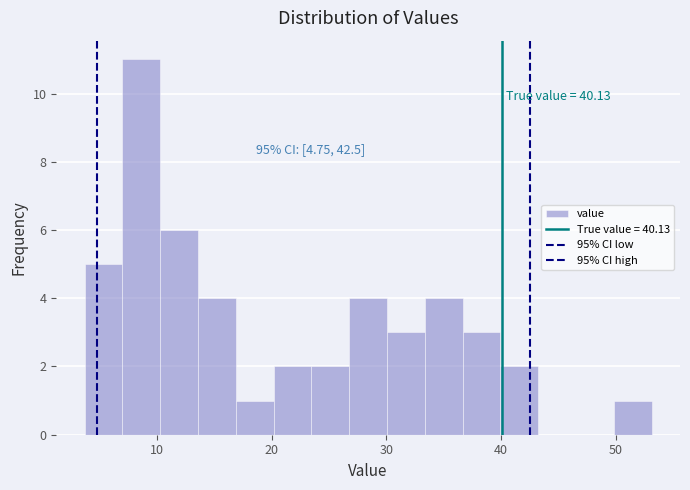

Around what value on the x-axis is the tallest bar? Give the approximate position of its centre, as read against the axis.

9